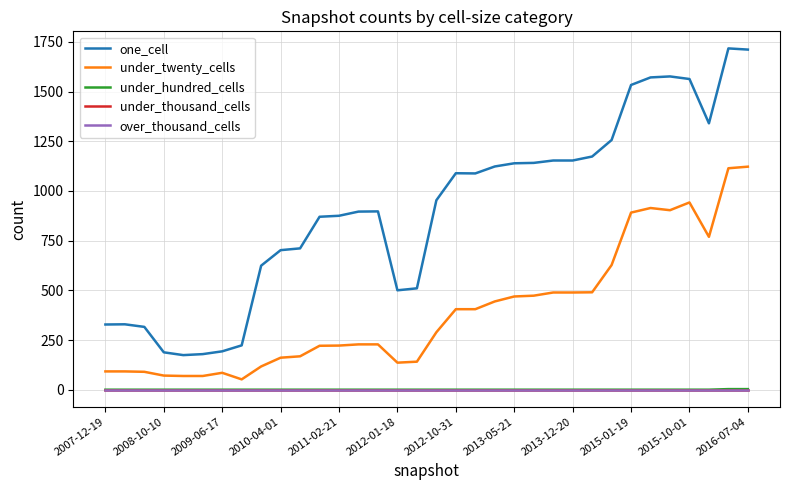

Does the chart have visible grid lines?

Yes